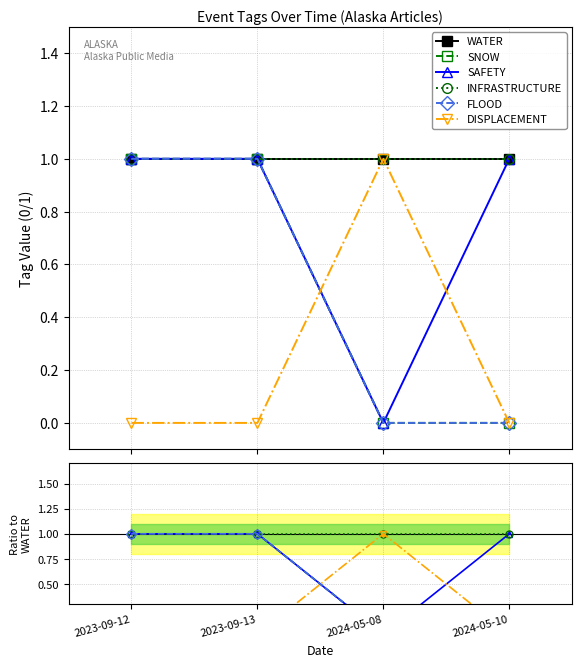

How many positive values does the FLOOD series have?

2